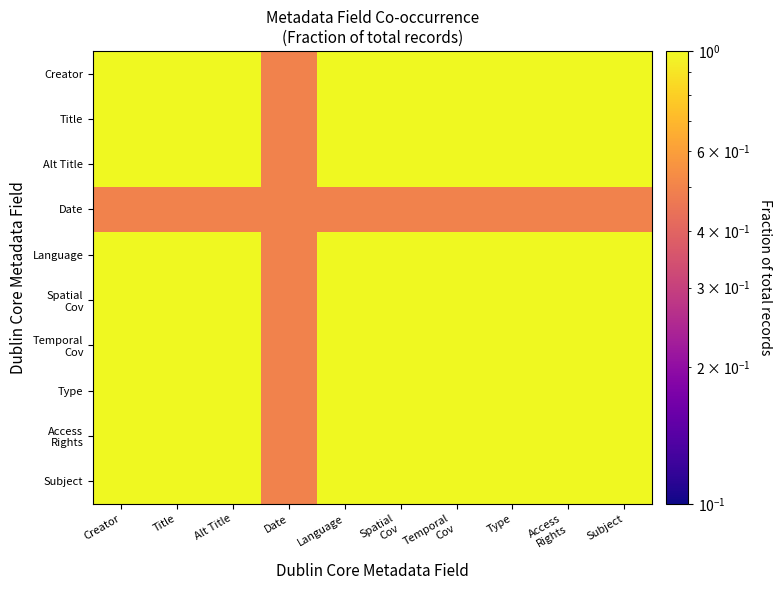

What is the smallest value displayed?

0.5